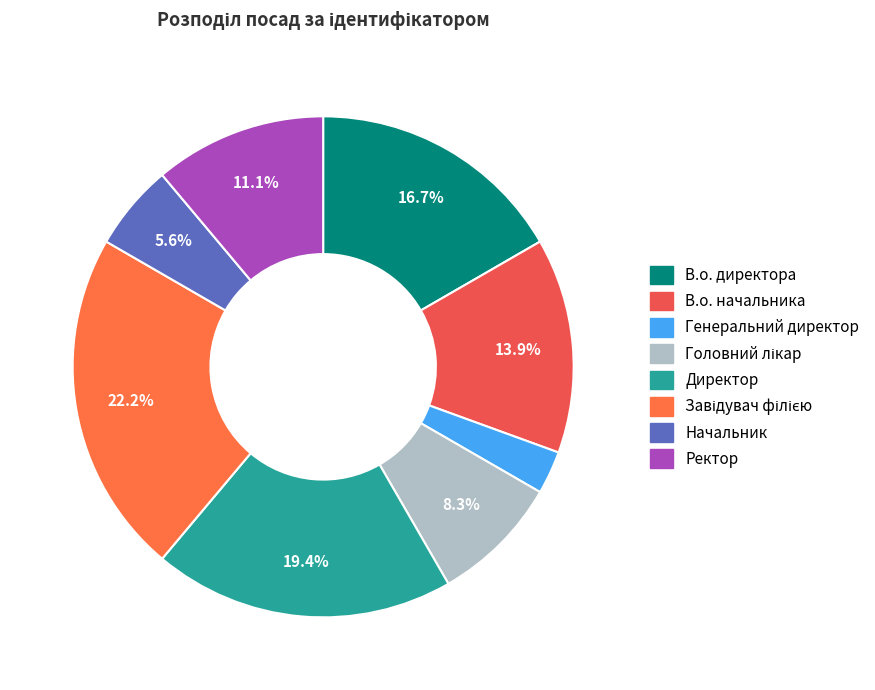

True or false: В.о. директора accounts for 17% of the total.

True